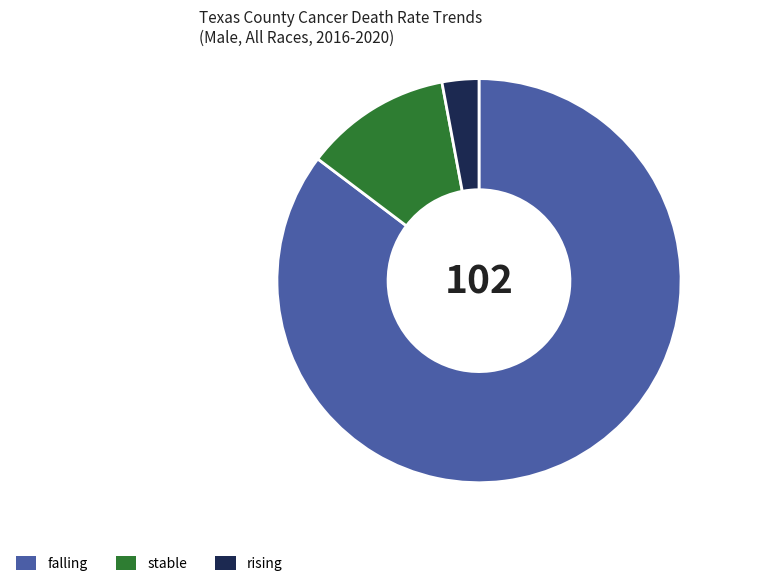

Rank the categories by value from highest to lowest.

falling, stable, rising